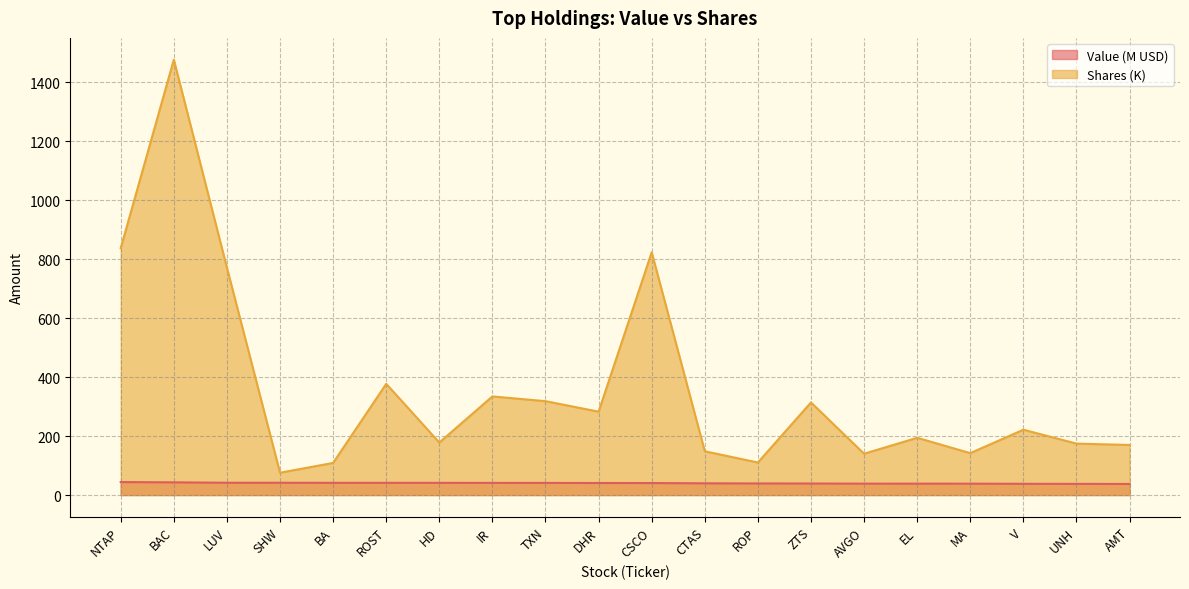

Does the chart display data point markers on the line(s)?

No